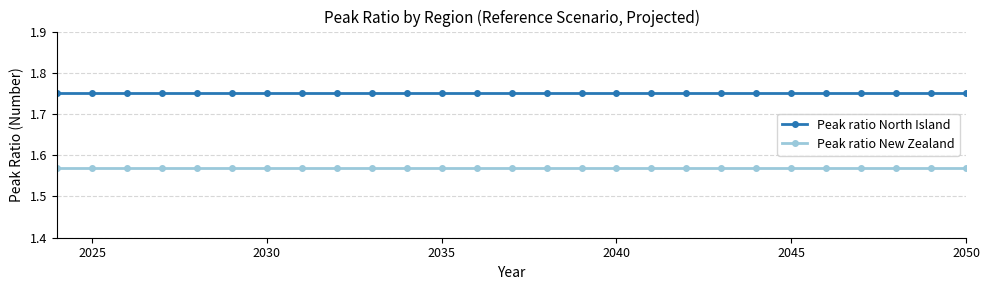

Rank the series by their average value, from lowest to highest.

Peak ratio New Zealand, Peak ratio North Island